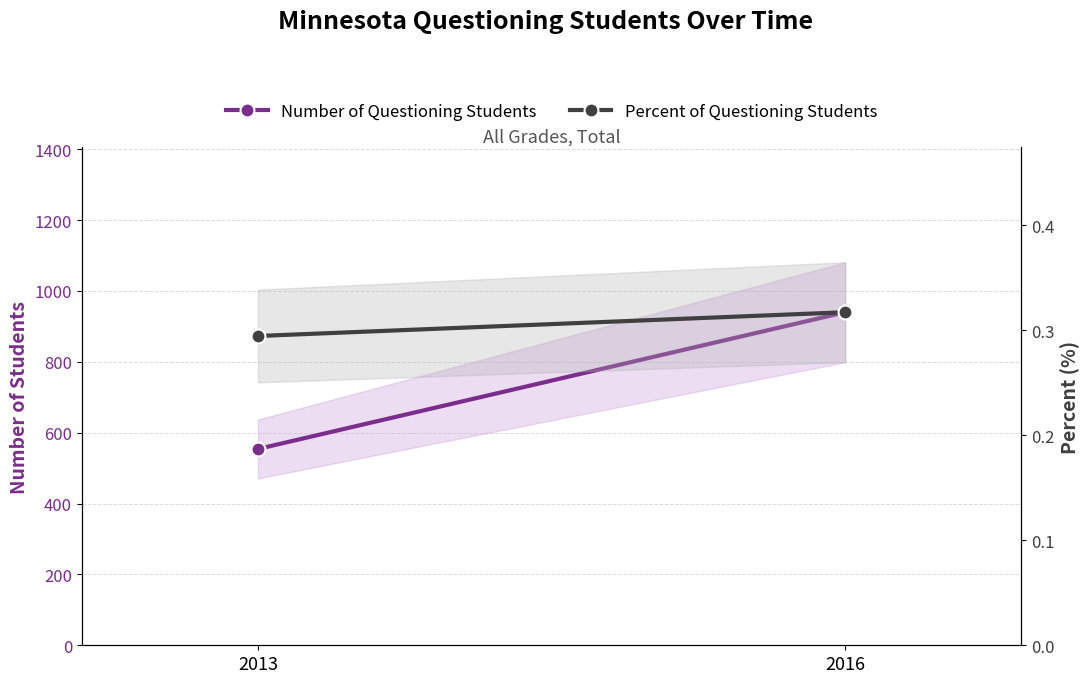

Is the value of Number of Questioning Students at 2016 greater than the value of Percent of Questioning Students at 2013?

Yes